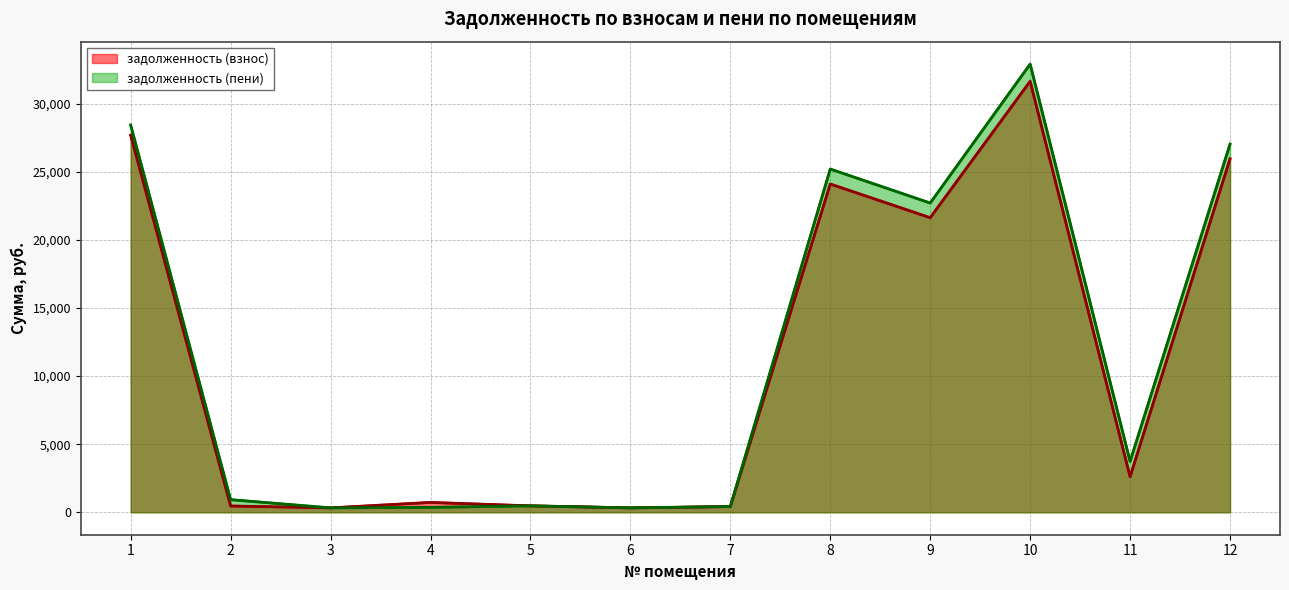

Which series has the largest total across all categories?

задолженность (пени)